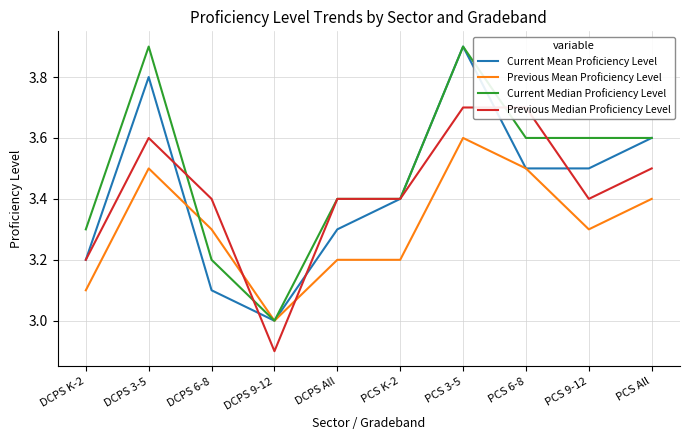

What is the label of the 9th point from the right?

DCPS 3-5